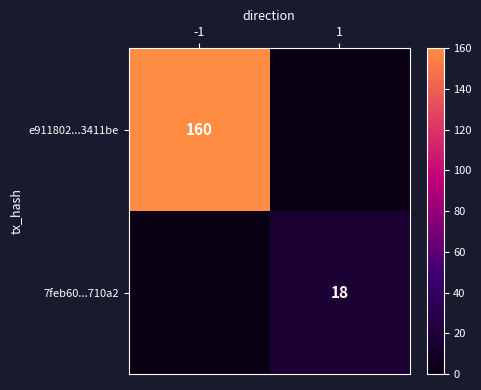

What is the greatest value displayed?

160